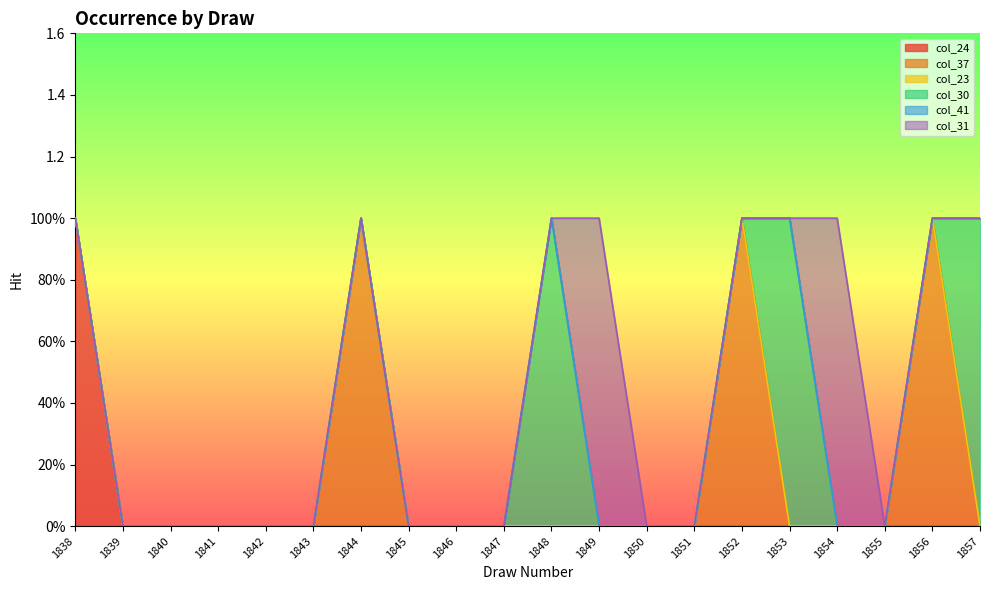

What are all the series names shown in the legend?

col_24, col_37, col_23, col_30, col_41, col_31